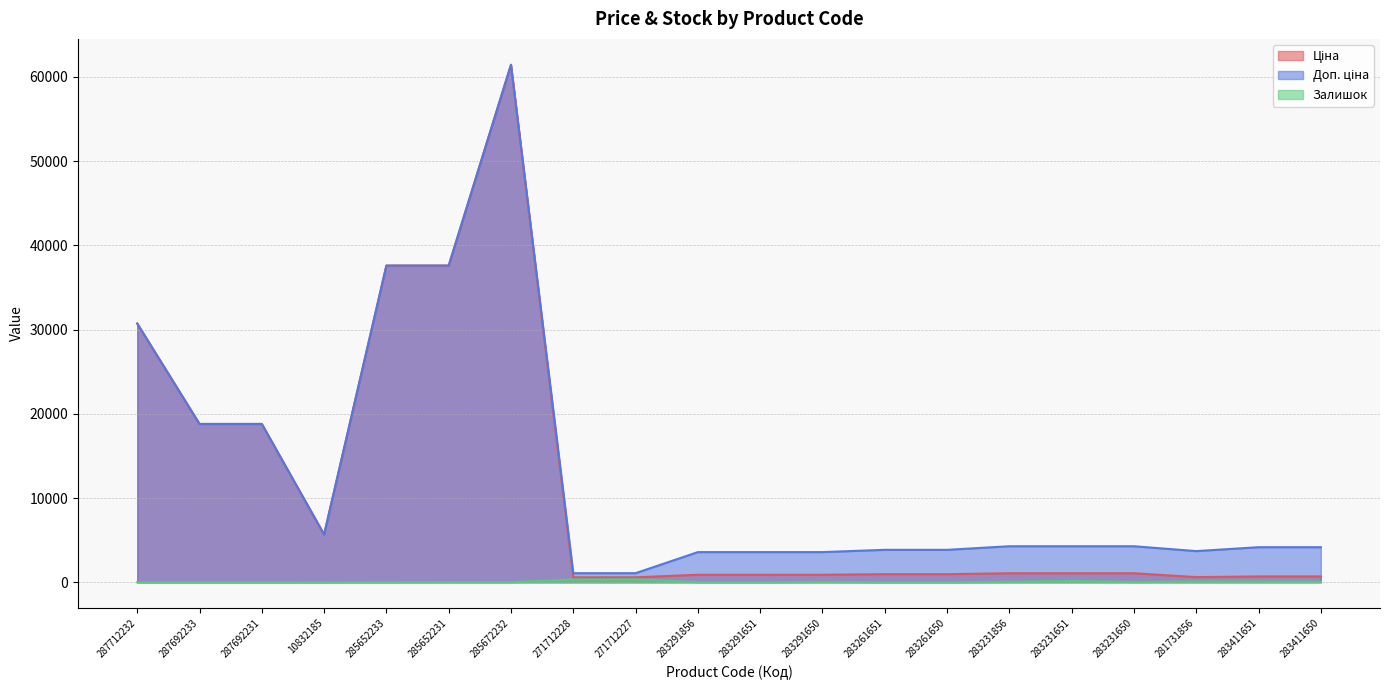

True or false: Ціна has more than 2 points higher than both neighbors.

False